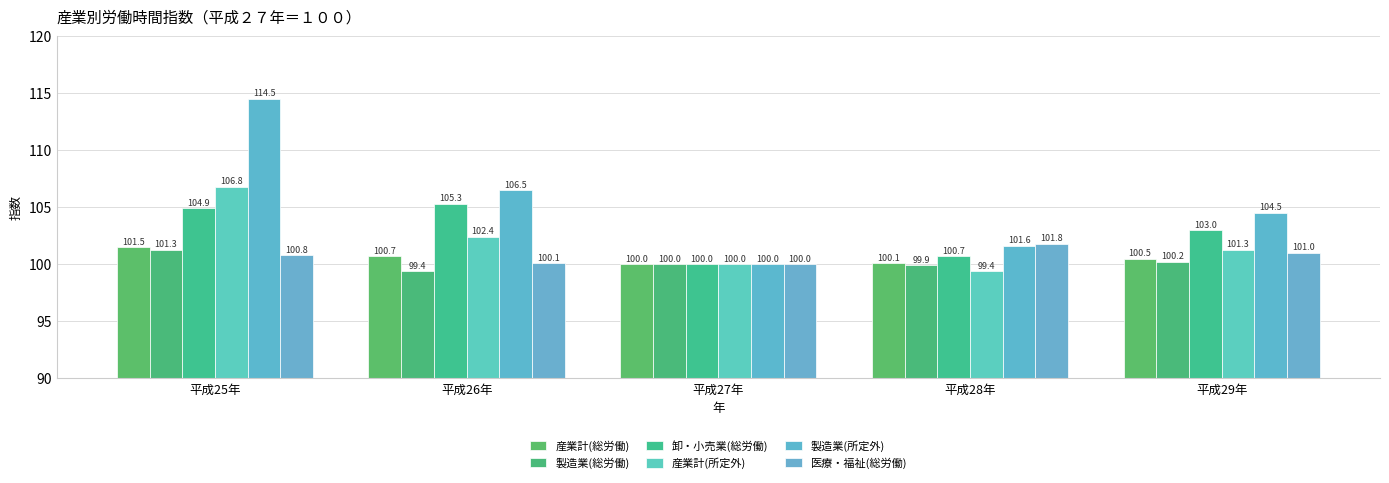

What is the sum of all 製造業(所定外) values?

527.1